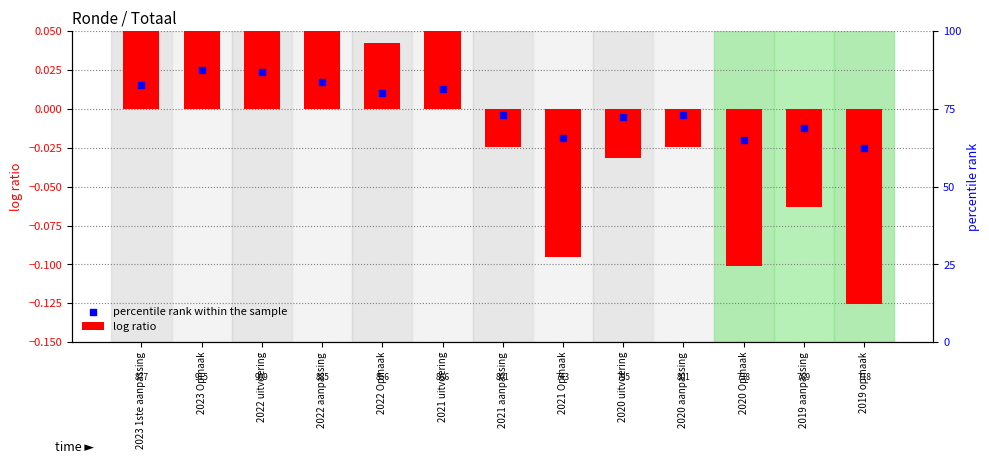

Which series reaches the minimum Y coordinate?

log ratio